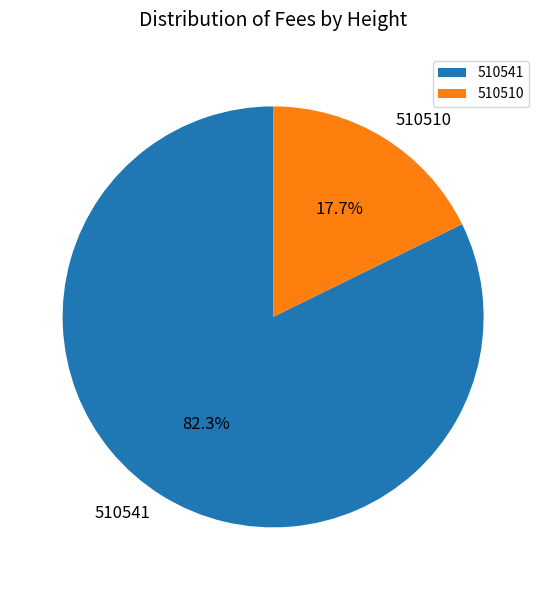

What percentage is NOT represented by 510541?

17.7%